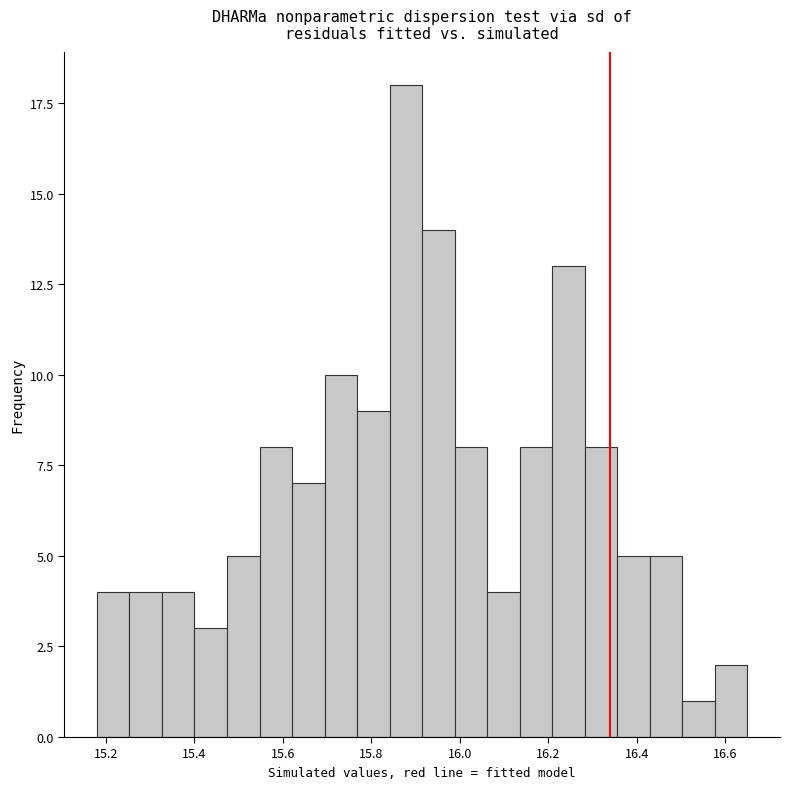

Around what value on the x-axis is the tallest bar? Give the approximate position of its centre, as read against the axis.

15.88